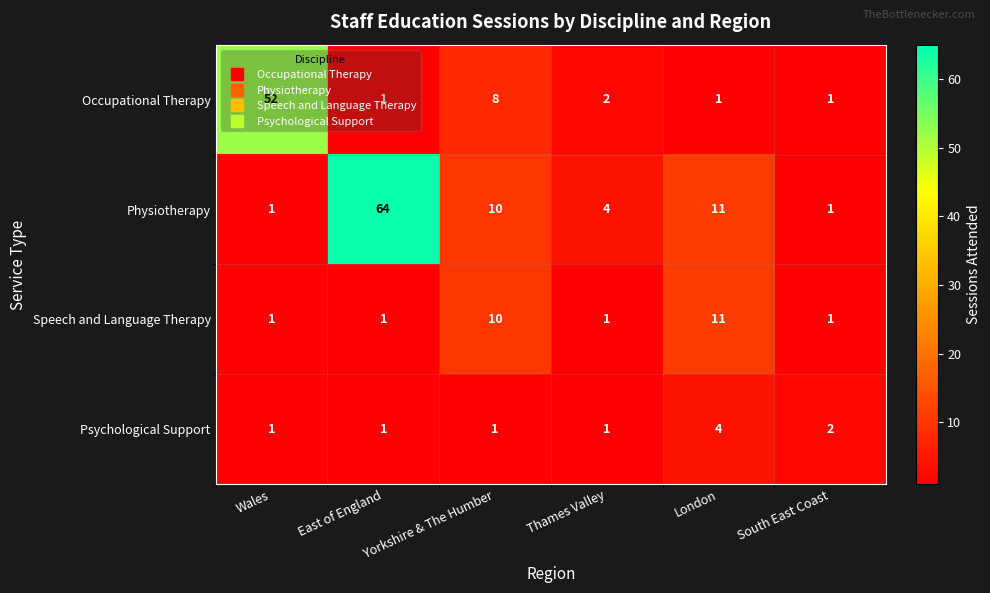

Is it true that Physiotherapy equals 1 at South East Coast?

True